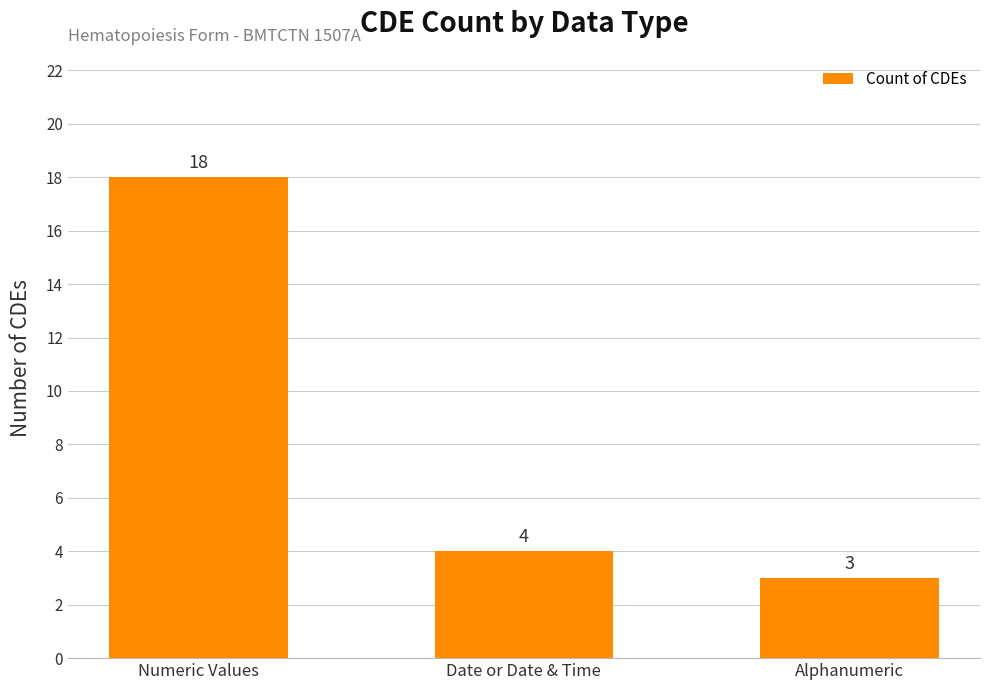

Does the chart contain any negative values?

No